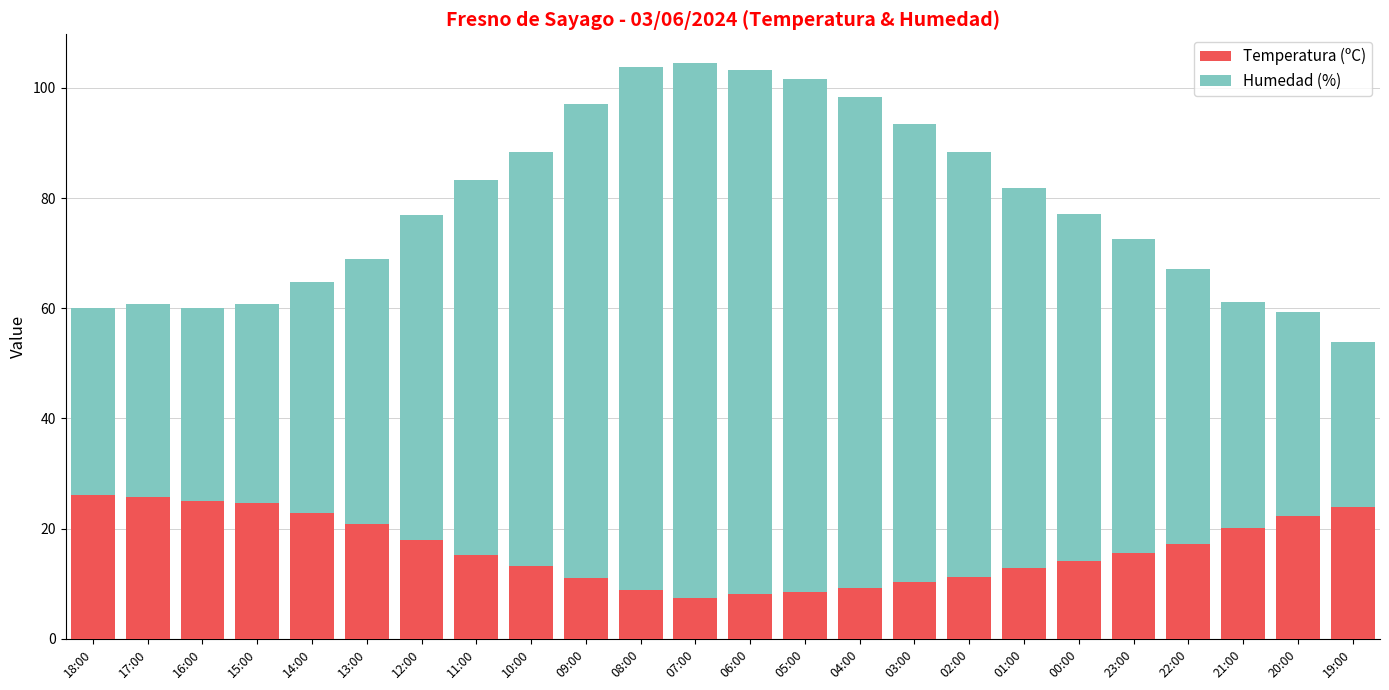

What is the difference between the maximum and minimum values in the Temperatura (ºC) series?

18.6